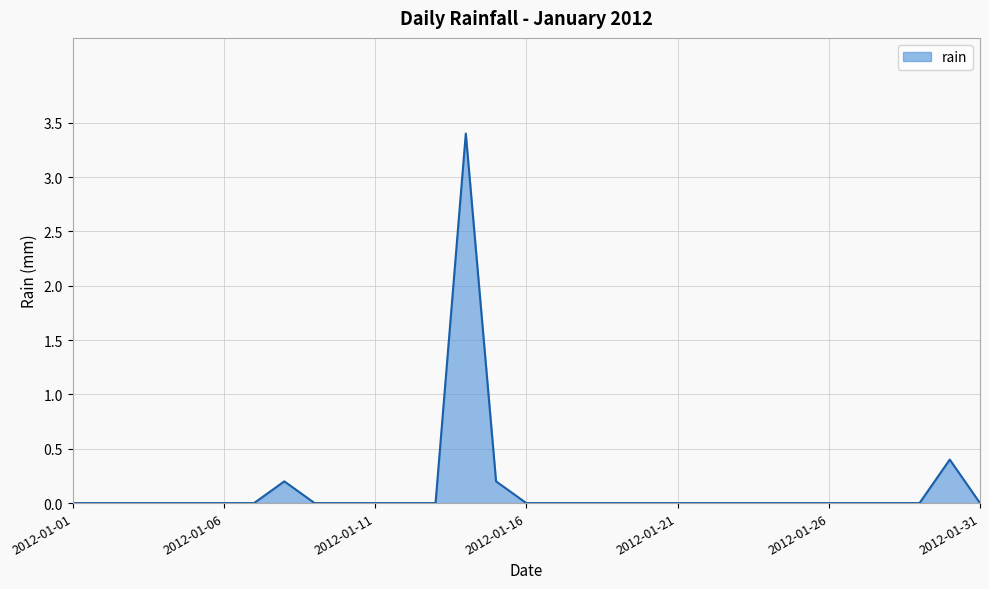

List the labels in order of value, largest first.

2012-01-14, 2012-01-30, 2012-01-08, 2012-01-15, 2012-01-01, 2012-01-02, 2012-01-03, 2012-01-04, 2012-01-05, 2012-01-06, 2012-01-07, 2012-01-09, 2012-01-10, 2012-01-11, 2012-01-12, 2012-01-13, 2012-01-16, 2012-01-17, 2012-01-18, 2012-01-19, 2012-01-20, 2012-01-21, 2012-01-22, 2012-01-23, 2012-01-24, 2012-01-25, 2012-01-26, 2012-01-27, 2012-01-28, 2012-01-29, 2012-01-31